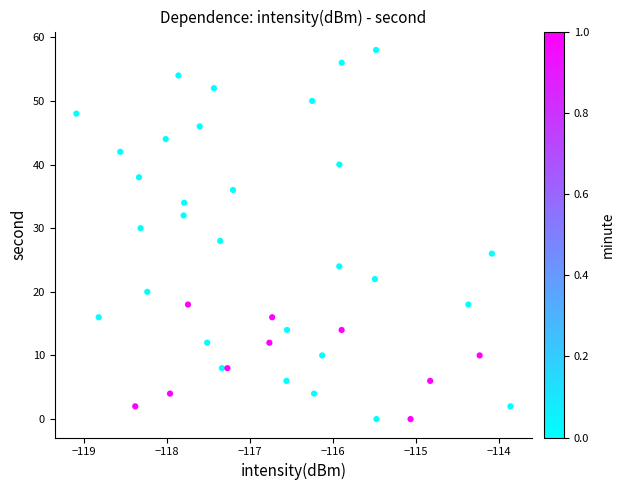

What is the range of Y values (max minus min)?

58